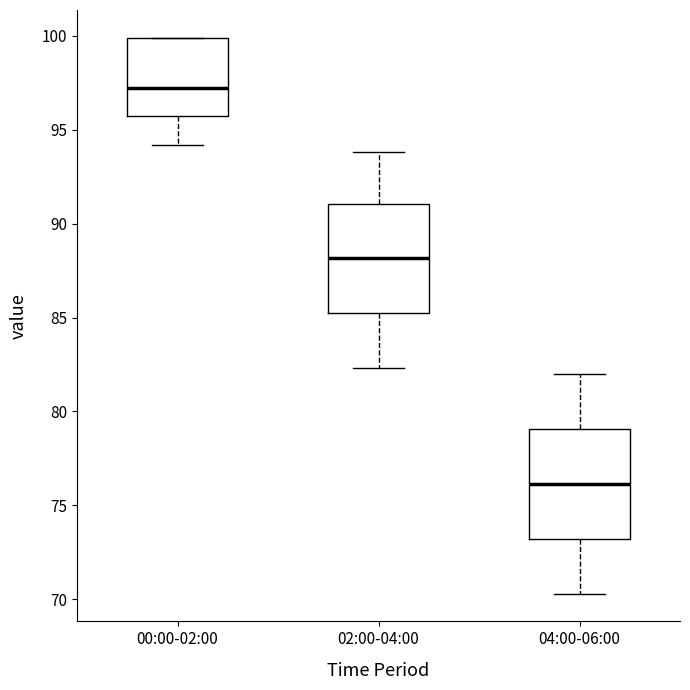

Where does the median line of the box for 02:00-04:00 sit on the y-axis? The values are not printed on the chart, so give them approximately, as read against the axis.

88.0